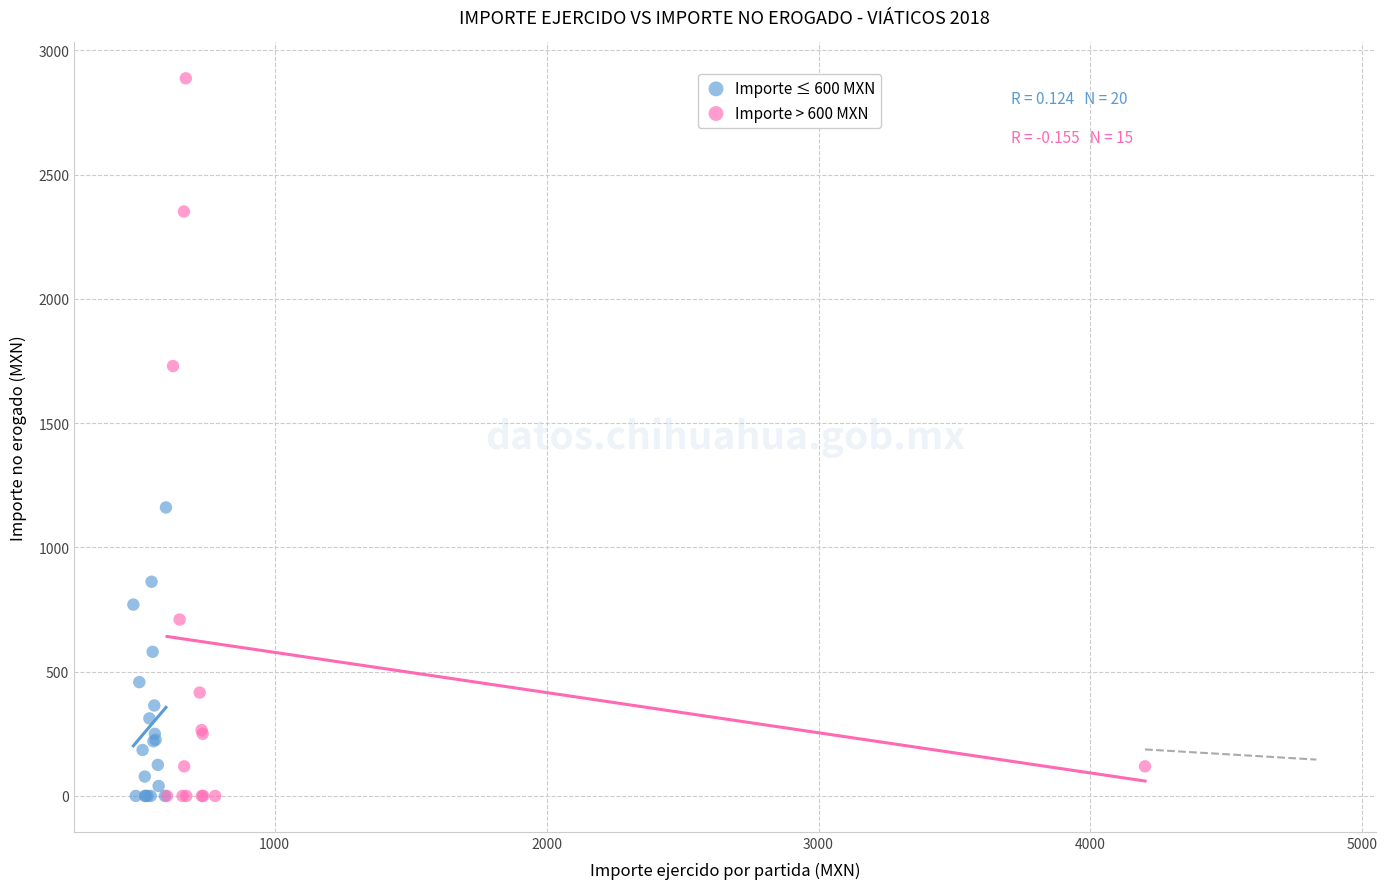

Which series has the widest spread of Y values?

Importe > 600 MXN